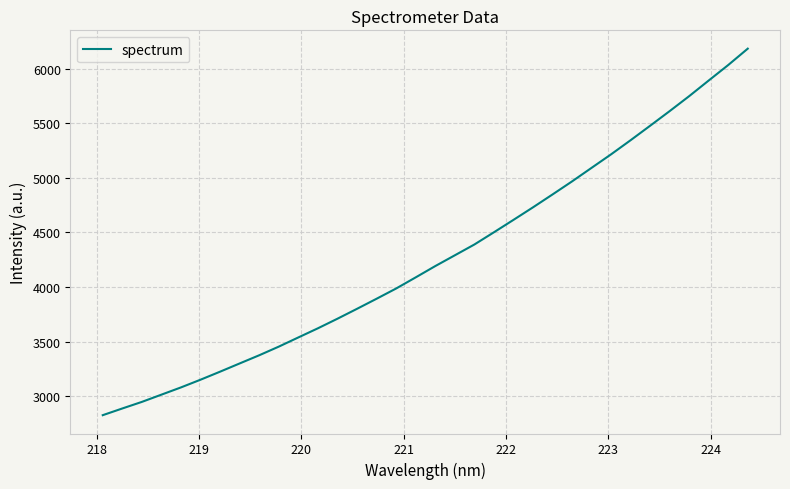

What is the minimum value shown in the chart?

2826.5